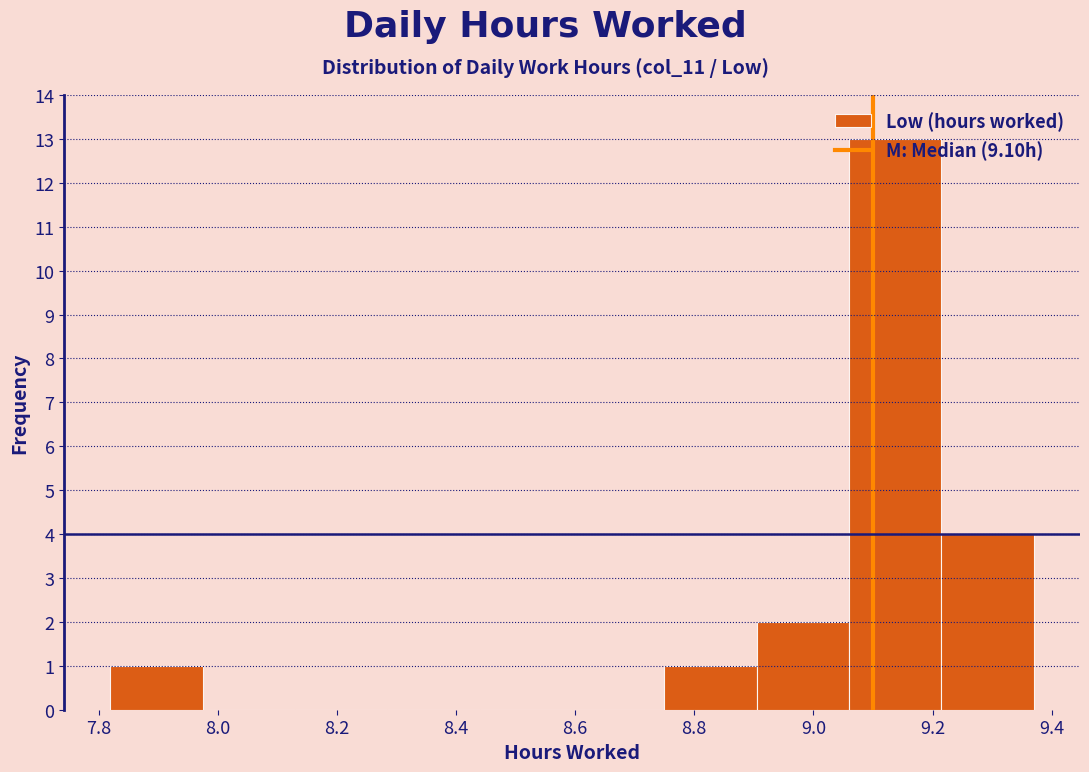

Reading left to right, list every bar in this chart as the range it spans on the x-axis followed by its height. Neither the bar edges nor the heights are printed on the chart, so give them approximately, as read against the axes.

7.820 to 7.975: 1
7.975 to 8.130: 0
8.130 to 8.285: 0
8.285 to 8.440: 0
8.440 to 8.595: 0
8.595 to 8.750: 0
8.750 to 8.905: 1
8.905 to 9.060: 2
9.060 to 9.215: 13
9.215 to 9.370: 4